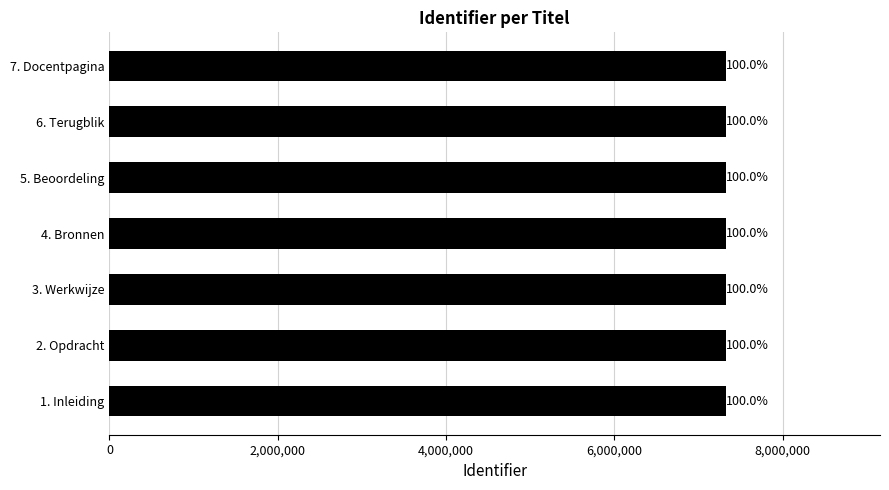

Which category has the highest value across all series?

7. Docentpagina